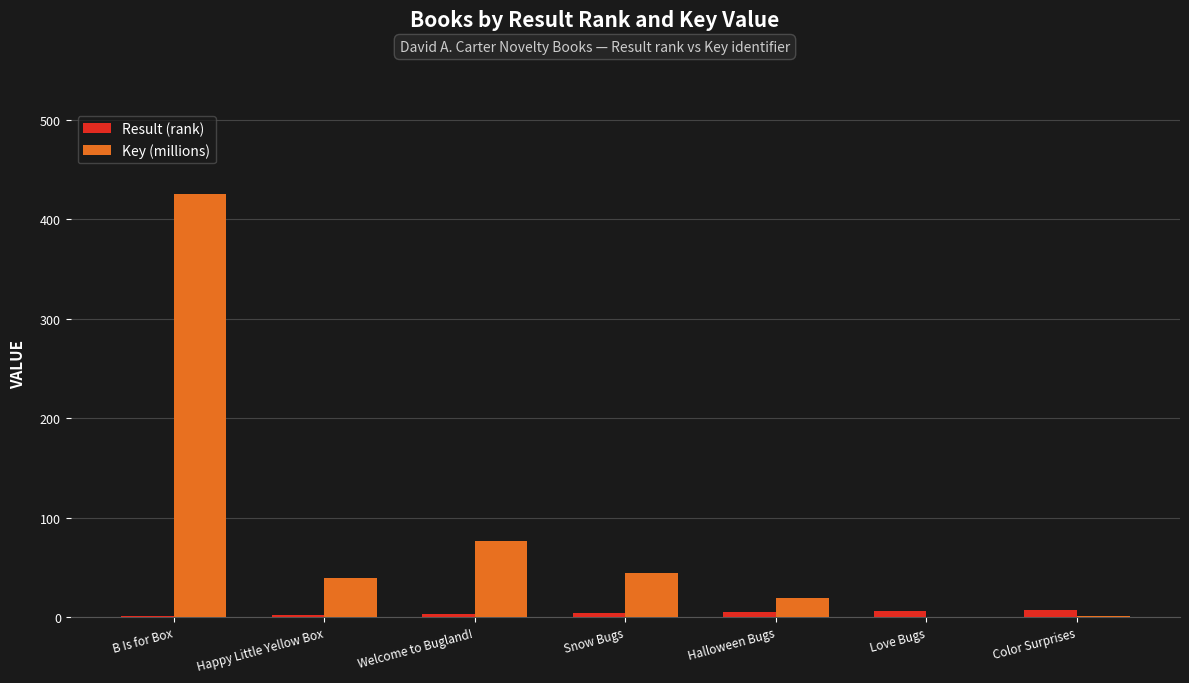

What is the sum of the Key (millions) values at Snow Bugs and Happy Little Yellow Box?

83.9